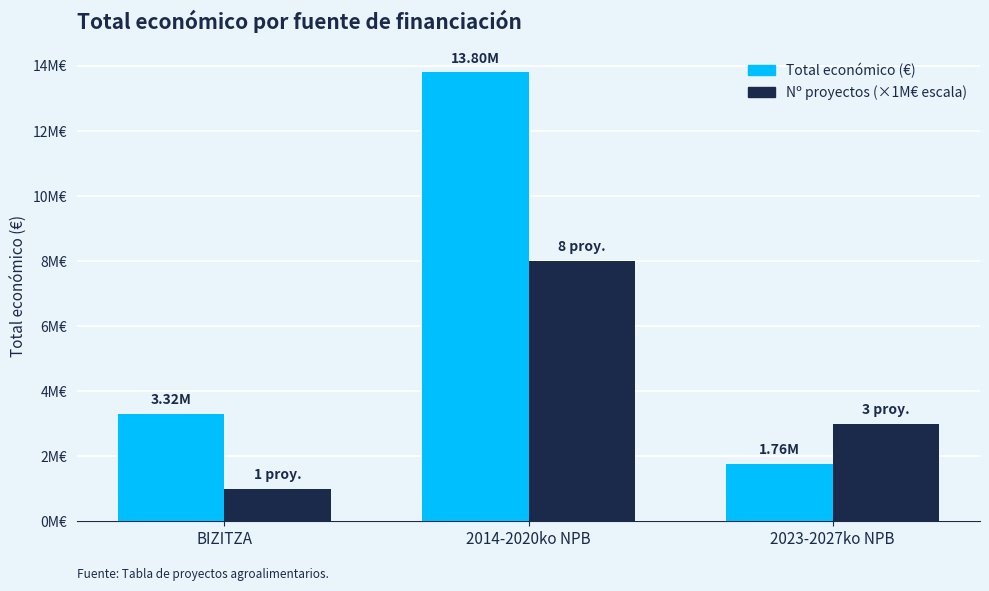

Which category has the lowest value in the Total económico (€) series?

2023-2027ko NPB